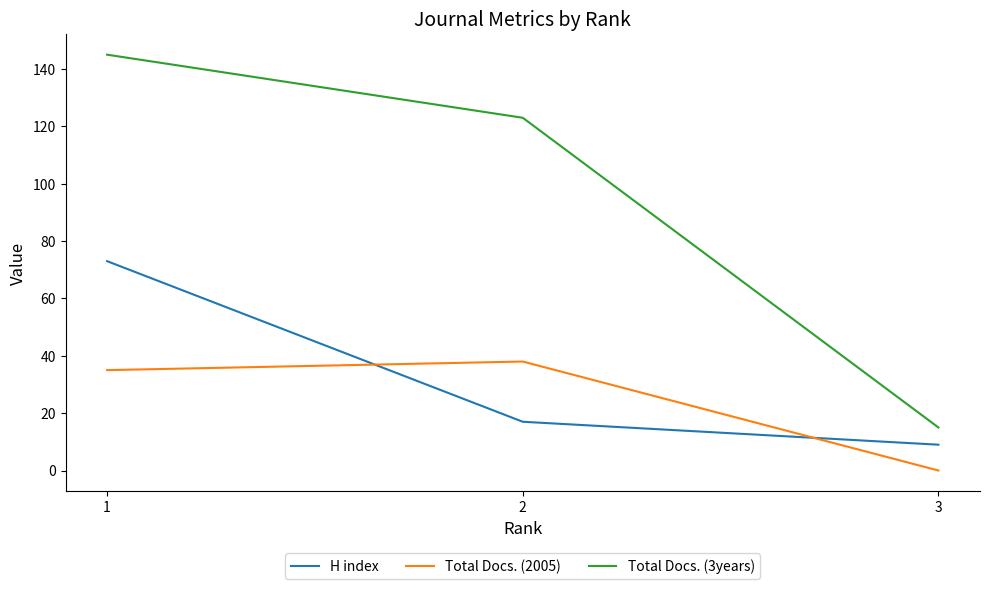

How many lines are shown in the chart?

3